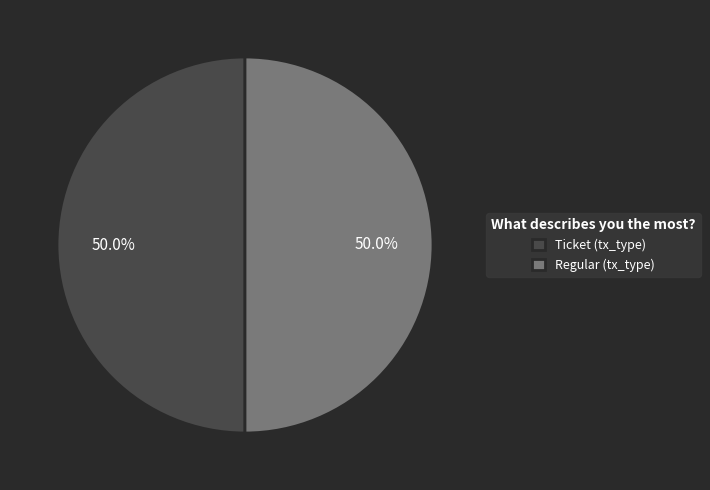

Combined, what portion of the pie is Regular (tx_type) and Ticket (tx_type)?

100.0%